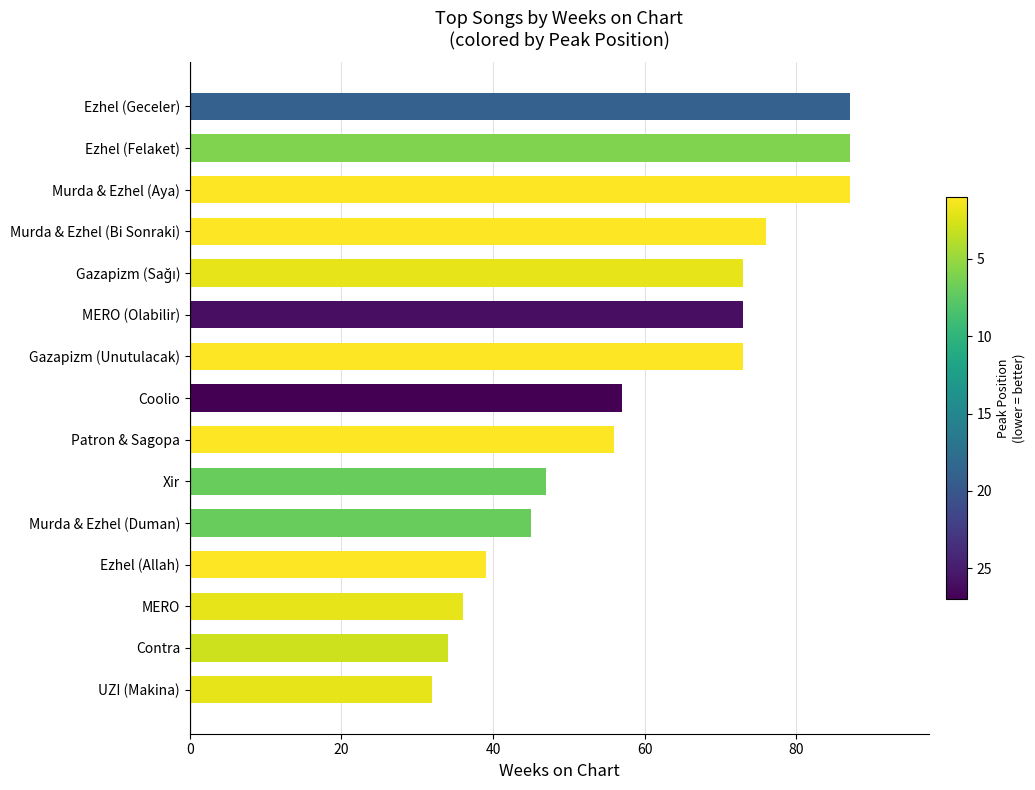

What is the value of the 15th bar from the top?

32